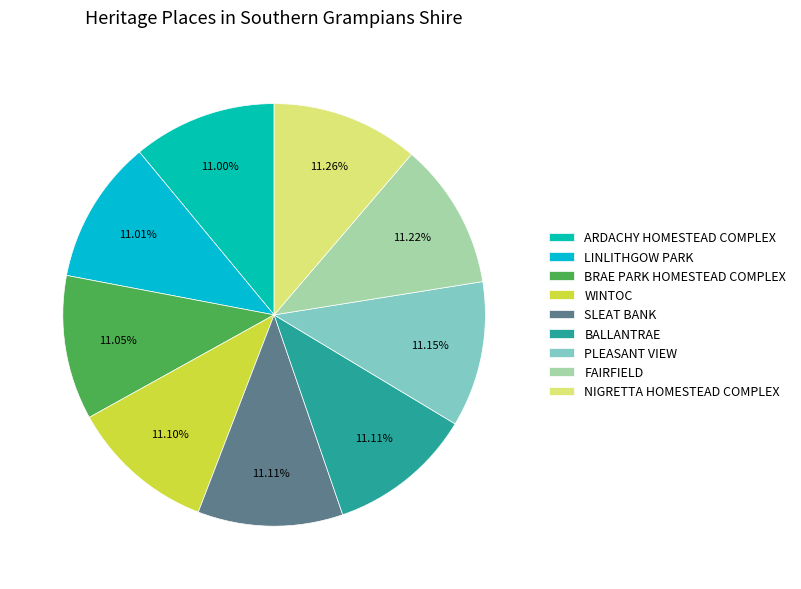

Do BALLANTRAE and PLEASANT VIEW together represent more than half of the pie?

No